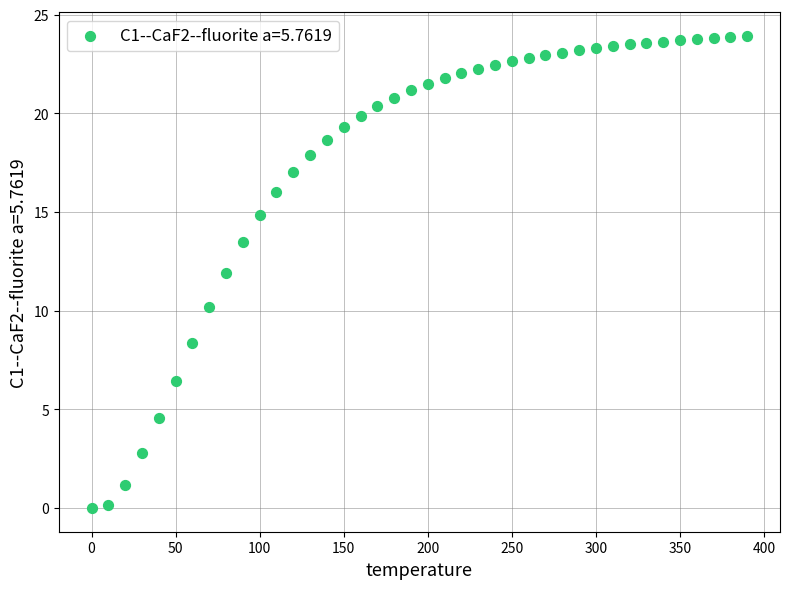

What is the range of X values (max minus min)?

390.0